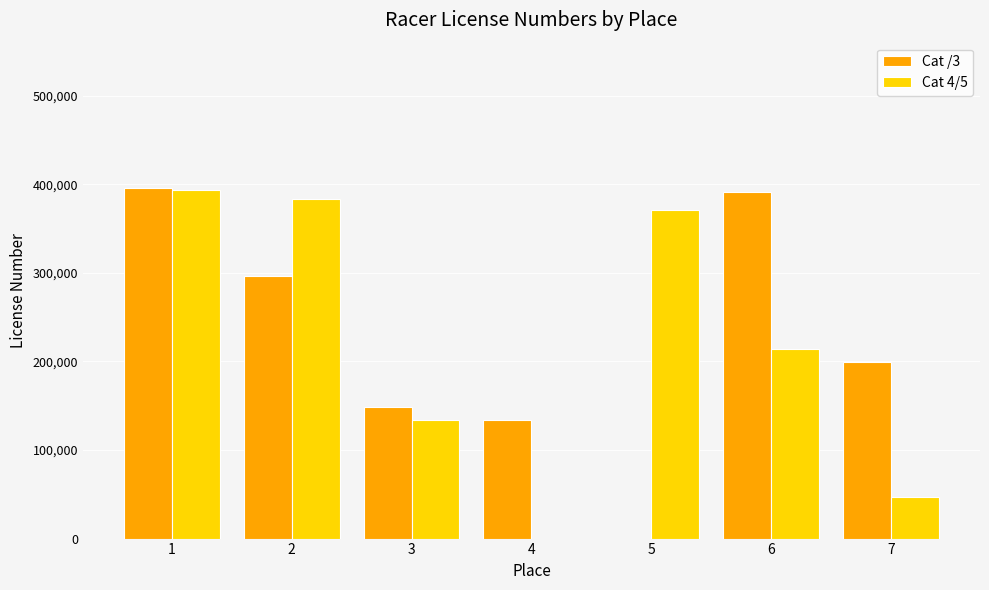

The value of Cat /3 at 2 is 296124. True or false?

True